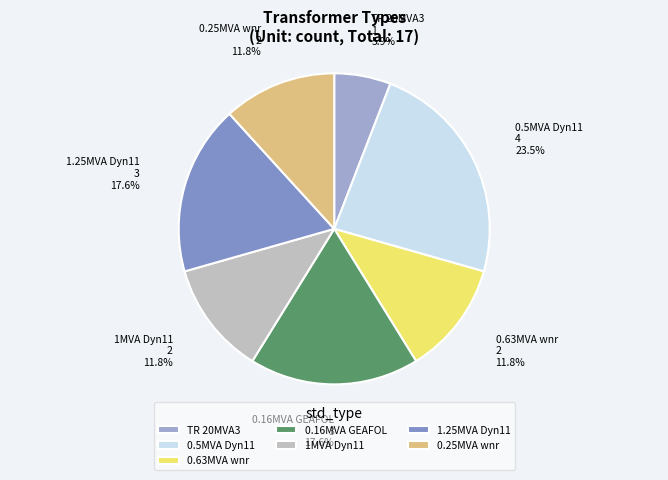

Which category has the smallest portion of the pie?

TR 20MVA3